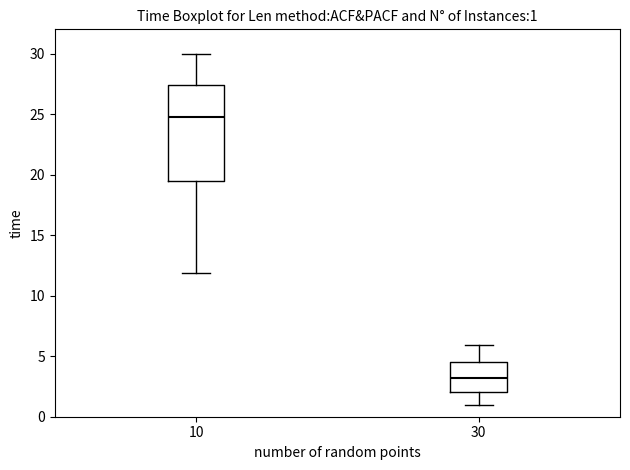

Which box is the tallest, from its lower edge to its upper edge?

10